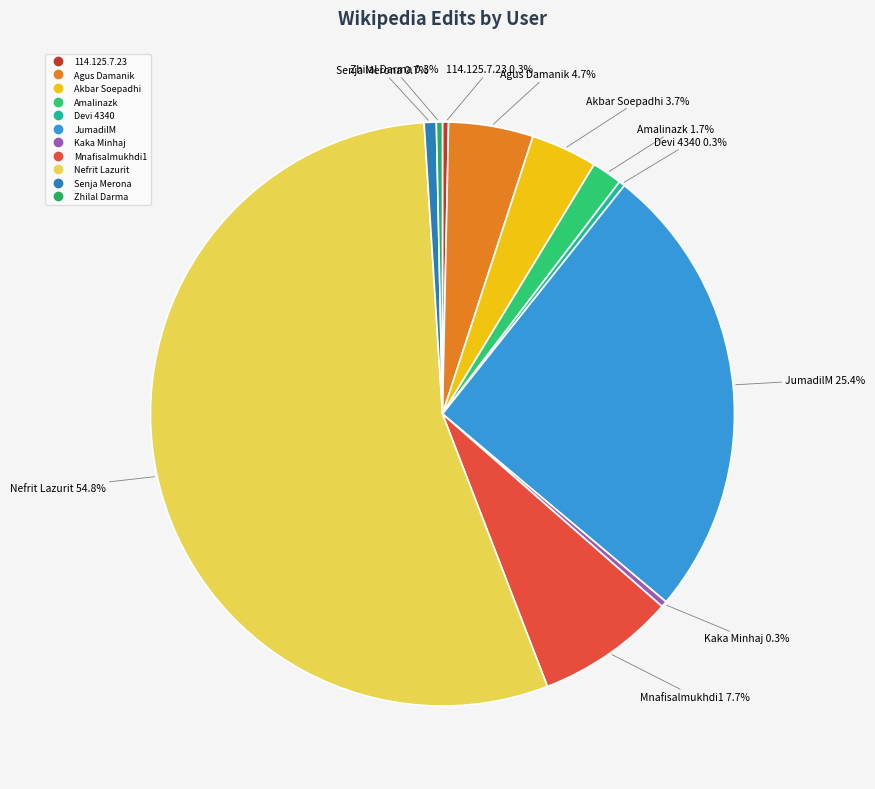

How many segments does this pie chart have?

11